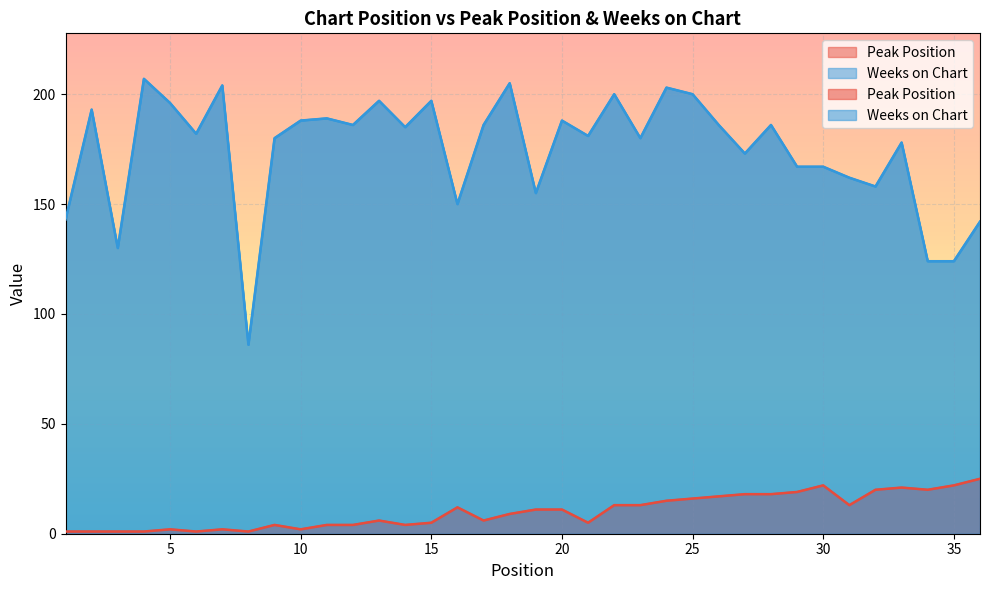

Count the number of categories in the chart.

36